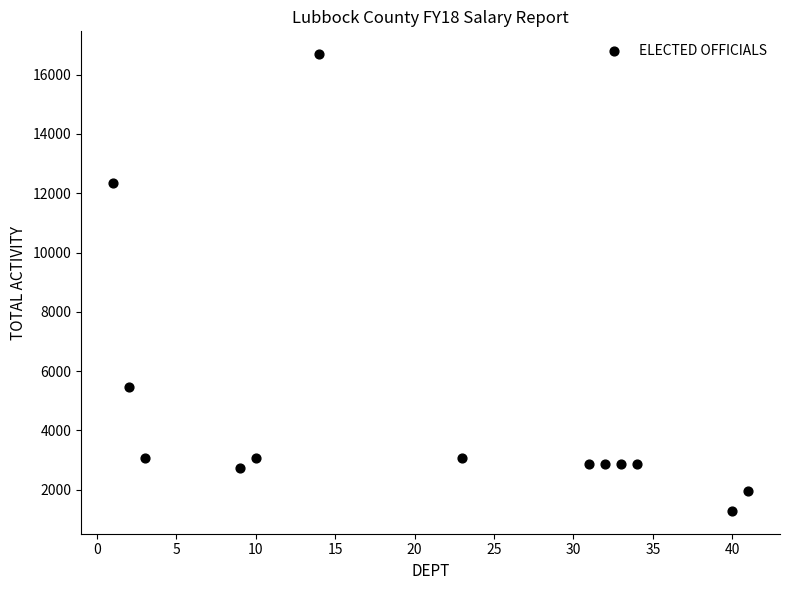

What Y value in the scatter plot is closest to 8990?

12331.7